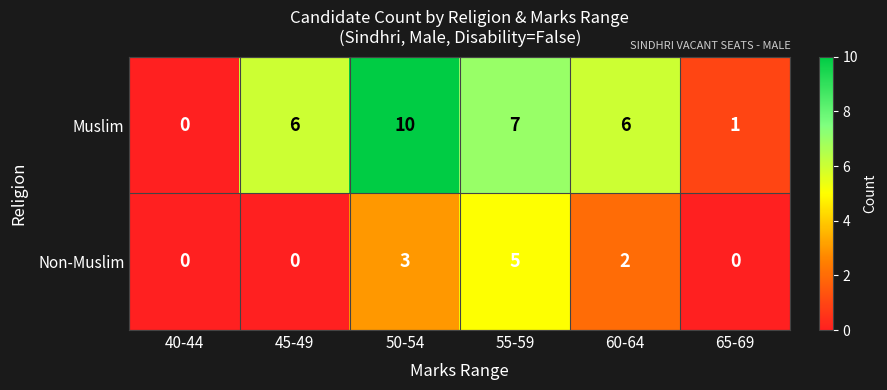

True or false: Muslim has a value of 1 at 65-69.

True